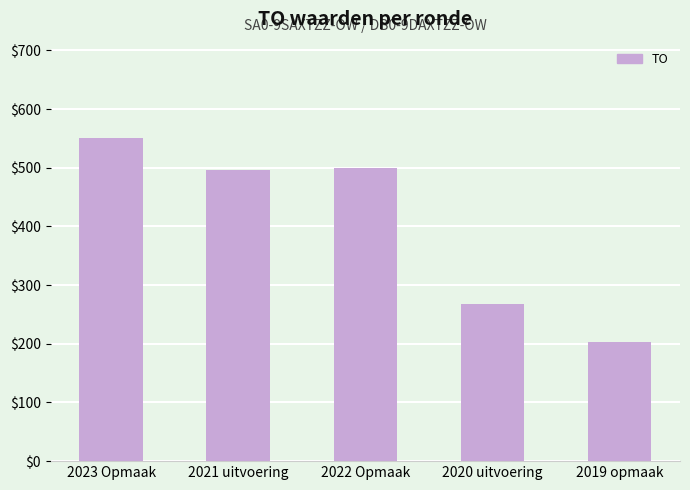

Is it true that the value at 2021 uitvoering is 496?

True